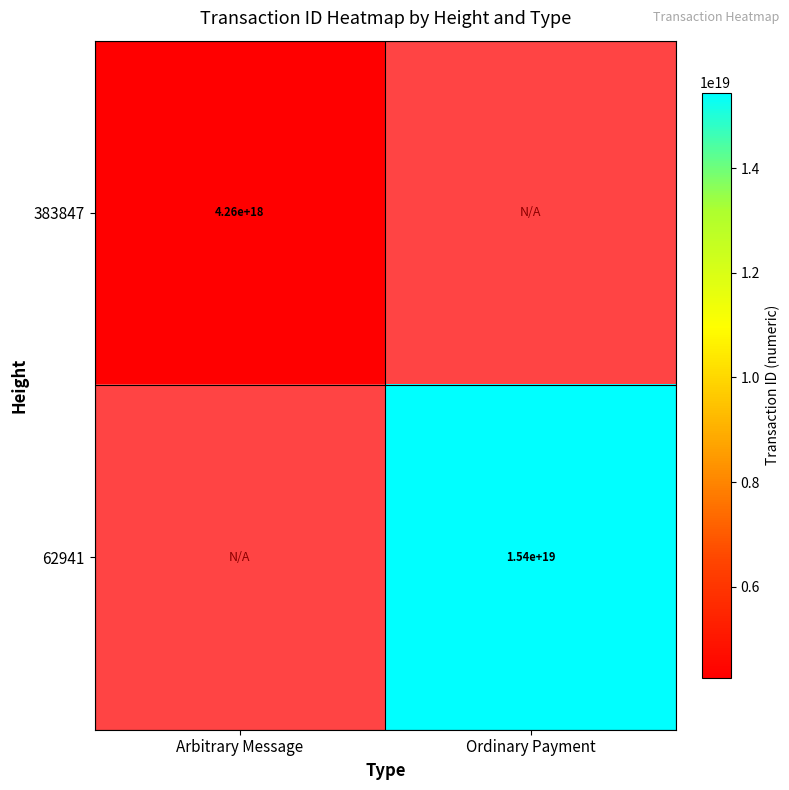

How many distinct data groups are displayed?

2